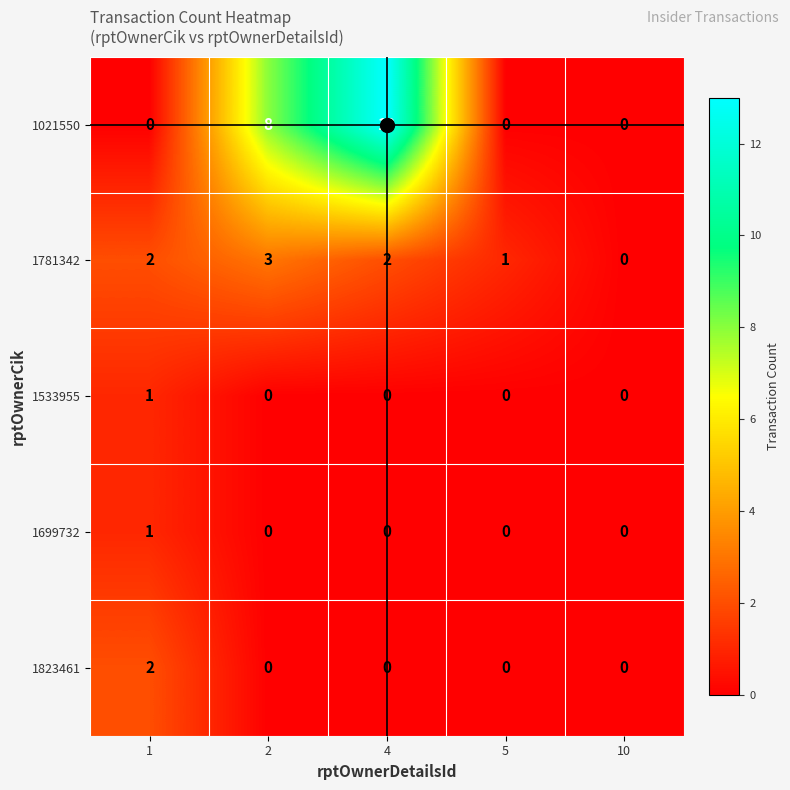

Which category has the lowest value in the 1781342 series?

10